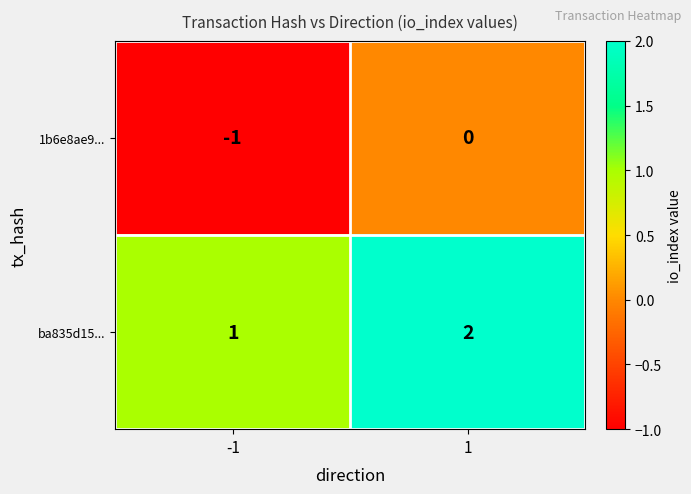

Is the value of ba835d15... at 1 greater than the value of 1b6e8ae9... at -1?

Yes